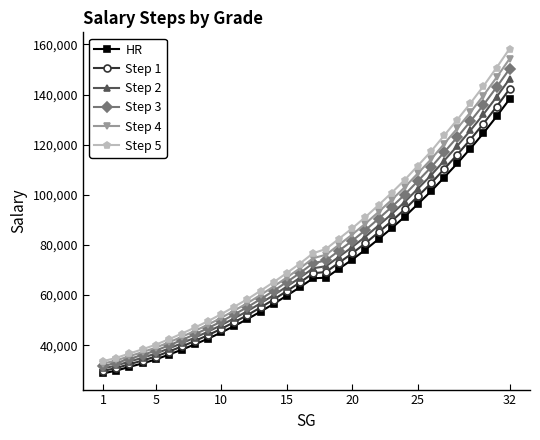

What is the greatest value displayed?

158331